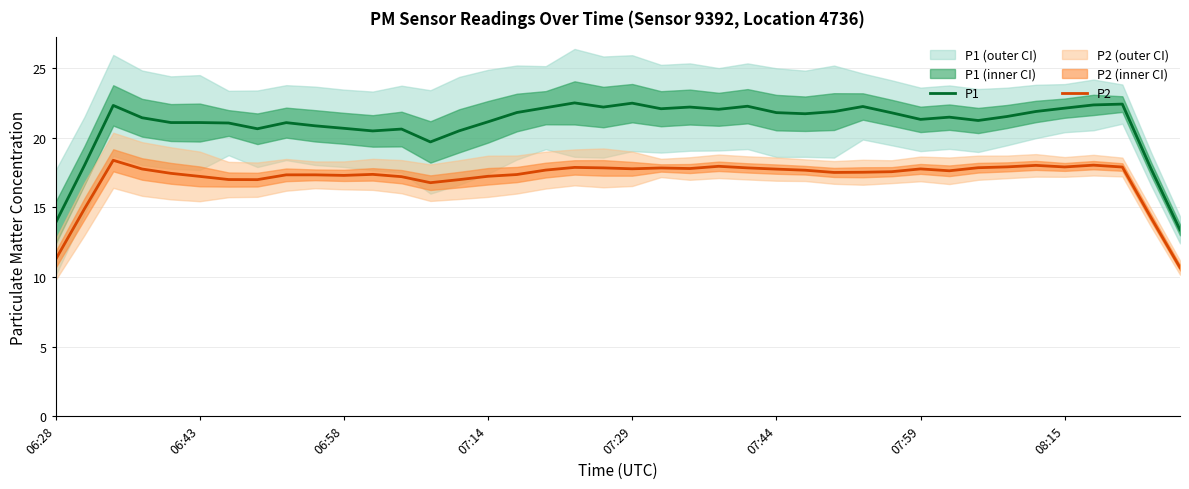

What position from the right is 22?

18